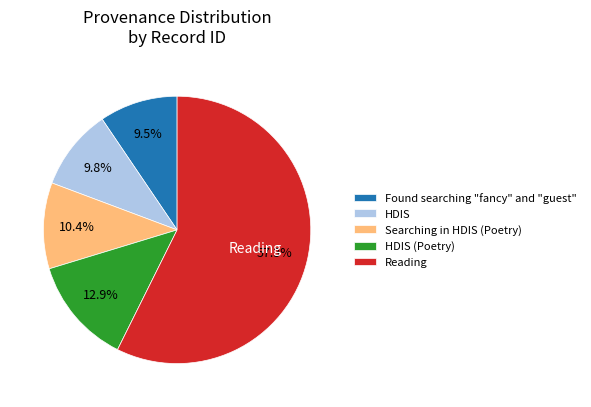

Which has a higher value, HDIS (Poetry) or Reading?

Reading